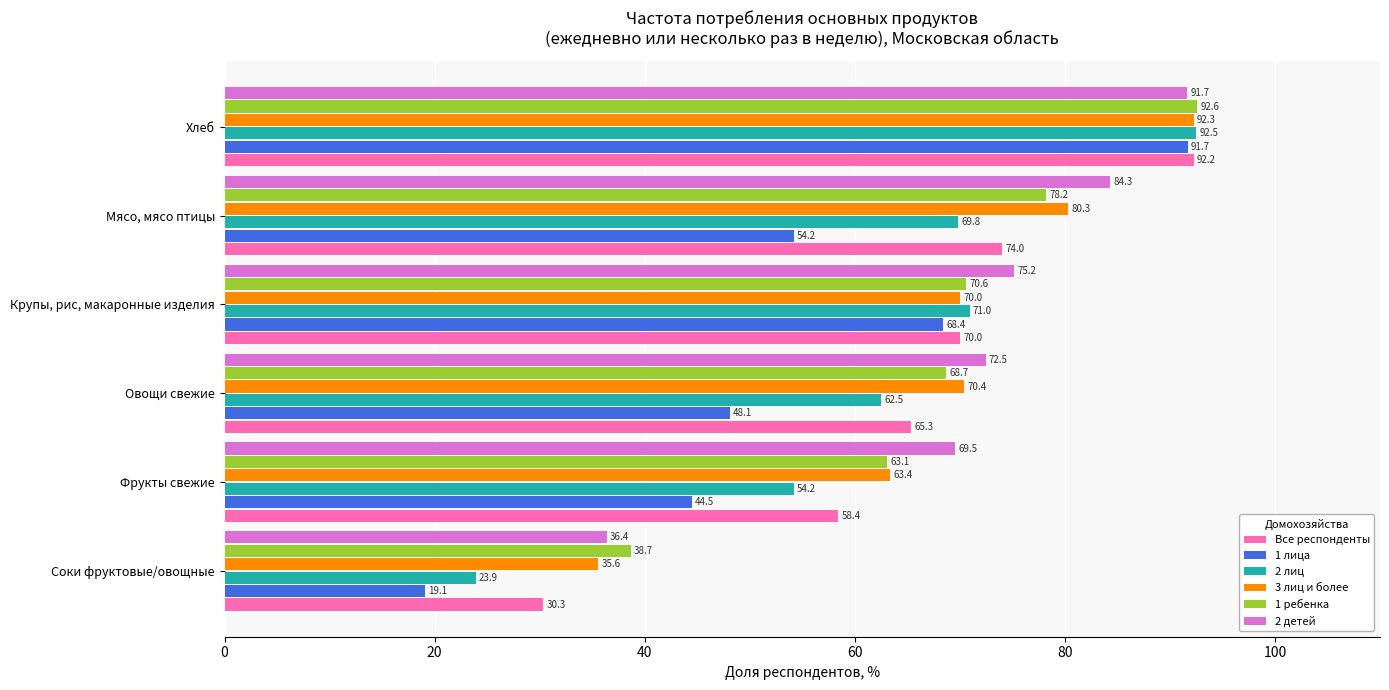

Rank the categories by 3 лиц и более value from highest to lowest.

Хлеб, Мясо, мясо птицы, Овощи свежие, Крупы, рис, макаронные изделия, Фрукты свежие, Соки фруктовые/овощные